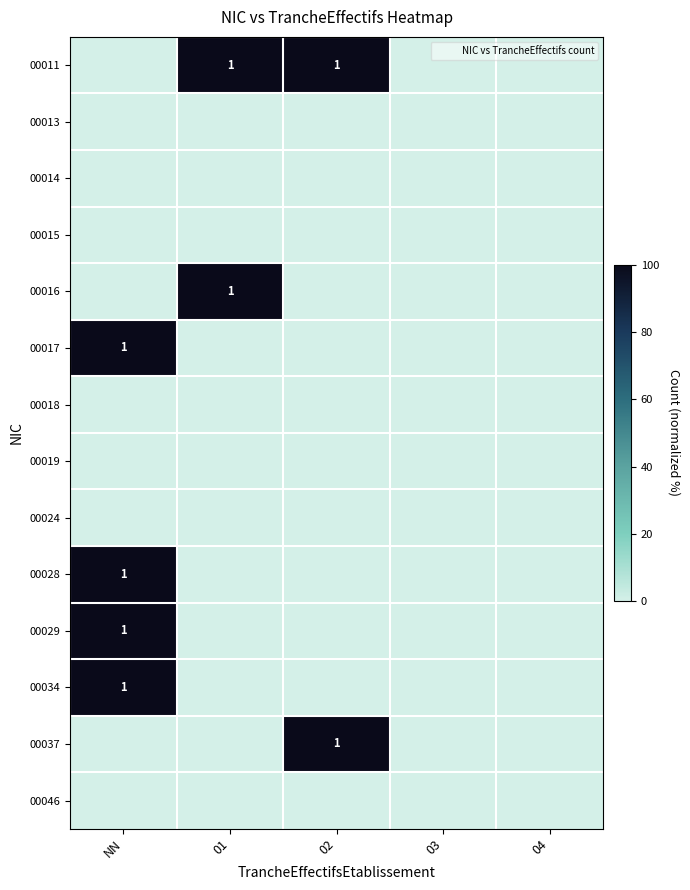

The 00017 series shows 0 at 02. True or false?

True